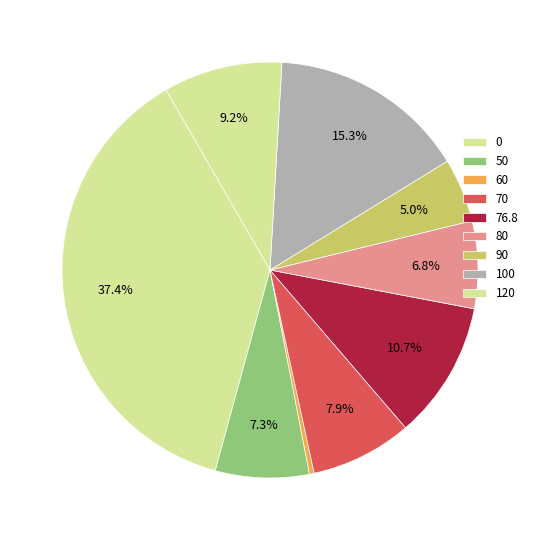

What is the largest slice in the pie chart?

120